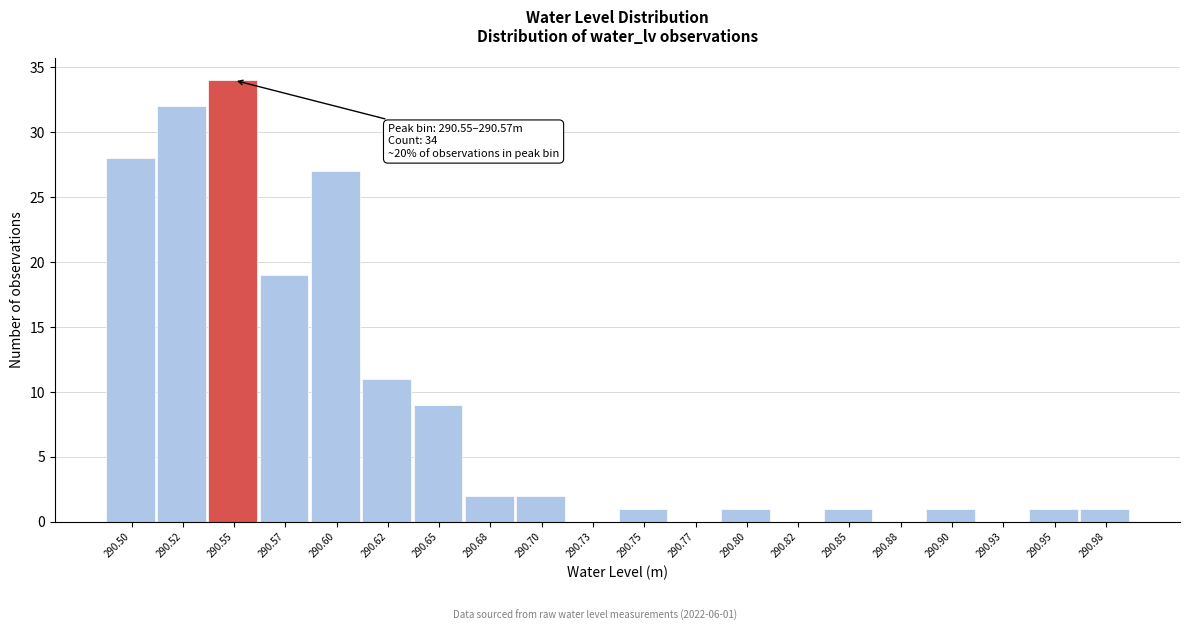

What is the greatest value displayed?

34